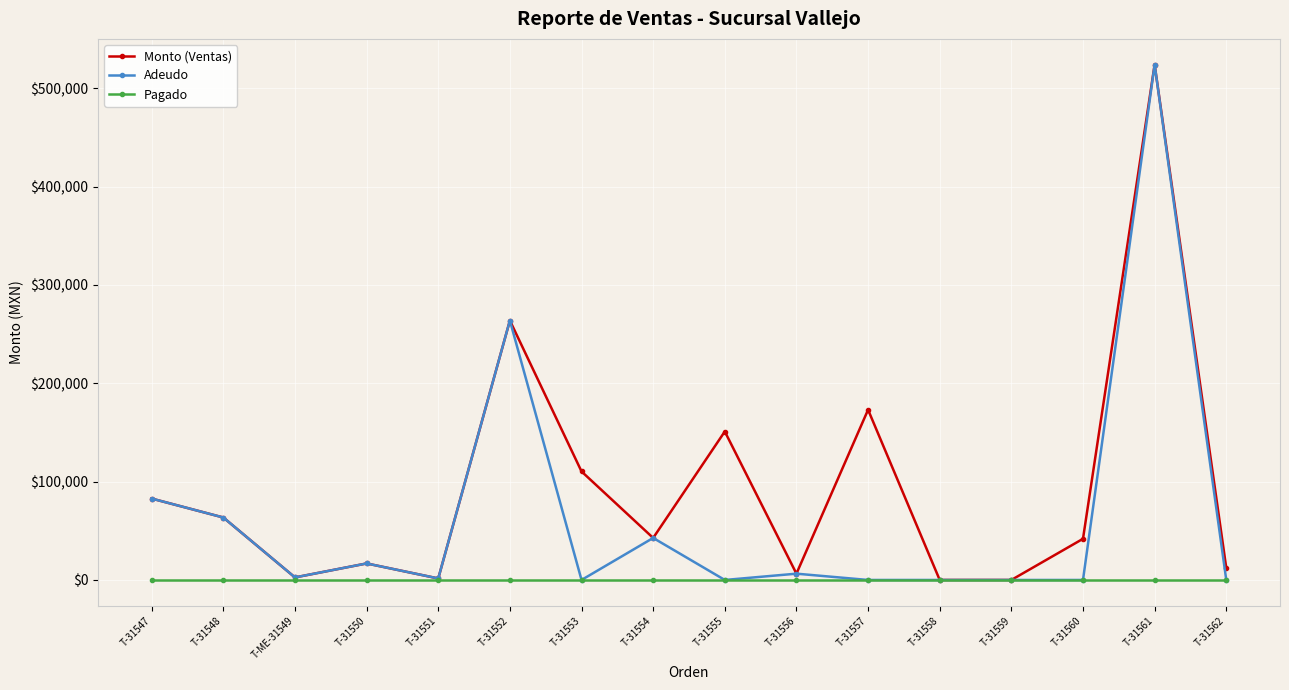

At which label does Monto (Ventas) first exceed 42744?

T-31547